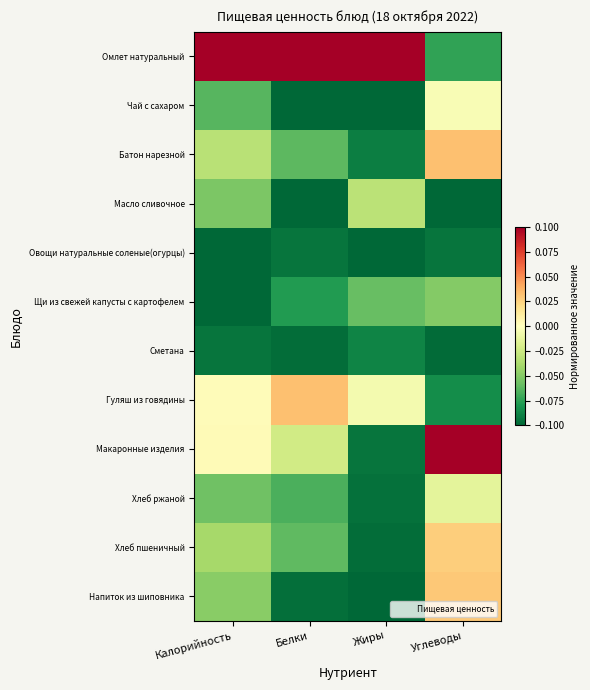

What is the total value across all series at Калорийность?

-0.5